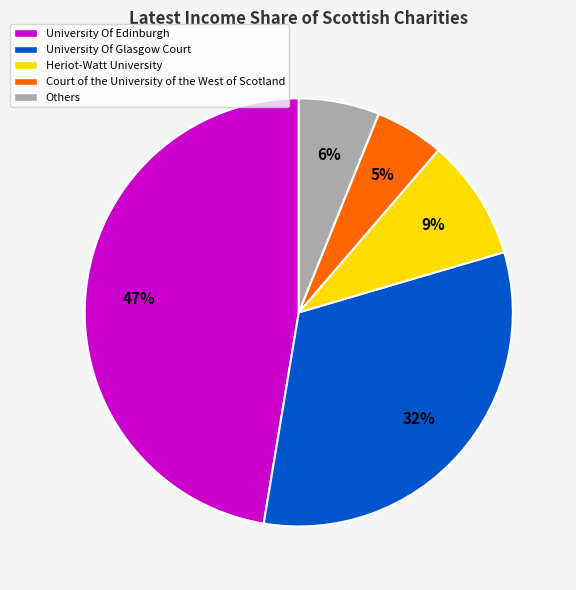

Rank the categories by value from highest to lowest.

University Of Edinburgh, University Of Glasgow Court, Heriot-Watt University, Others, Court of the University of the West of Scotland